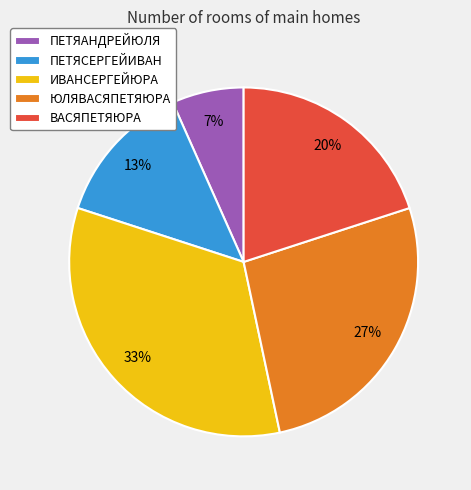

How many slices are in this pie chart?

5